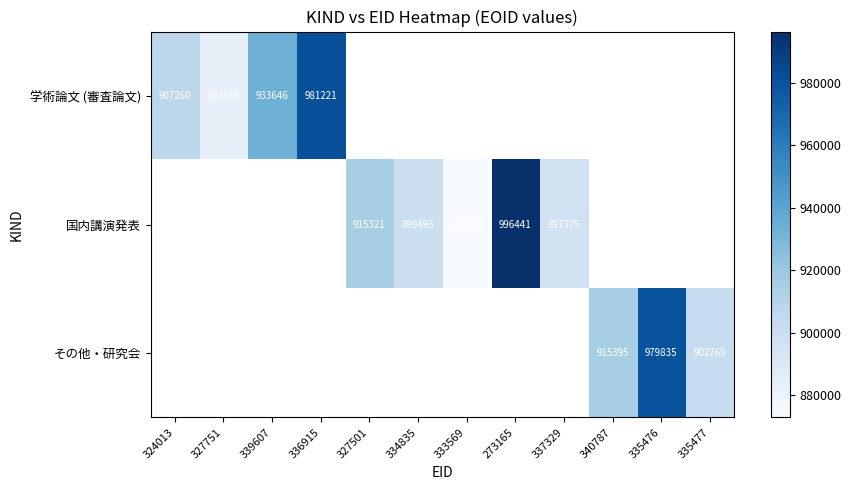

True or false: その他・研究会 has a value of 1614868 at 335476.

False